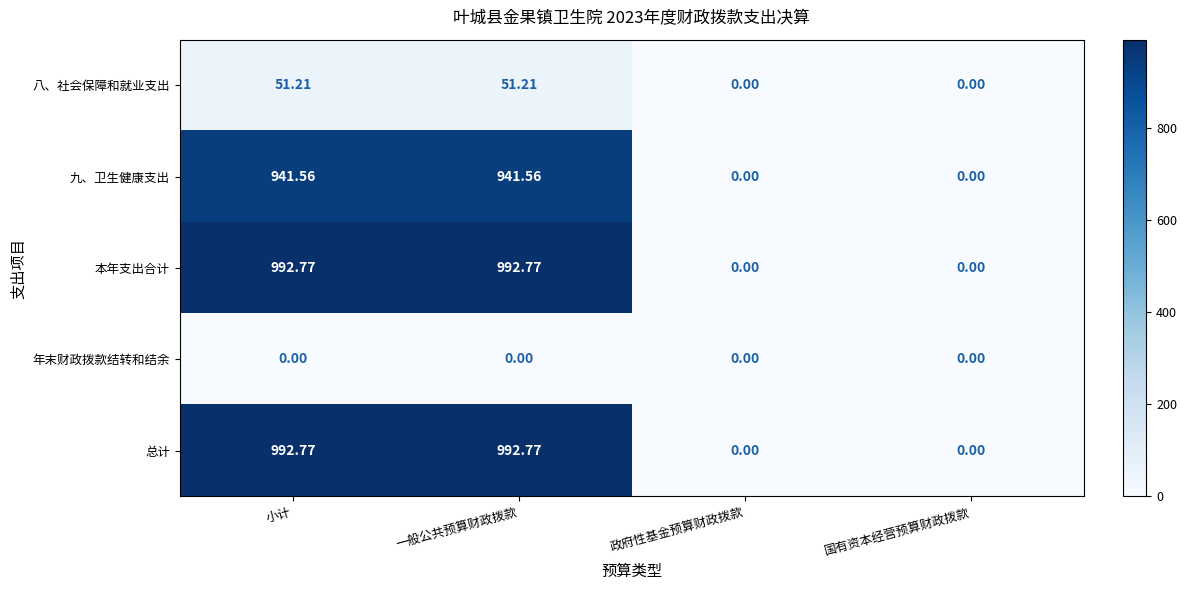

Is the value of 九、卫生健康支出 at 小计 greater than the value of 年末财政拨款结转和结余 at 小计?

Yes